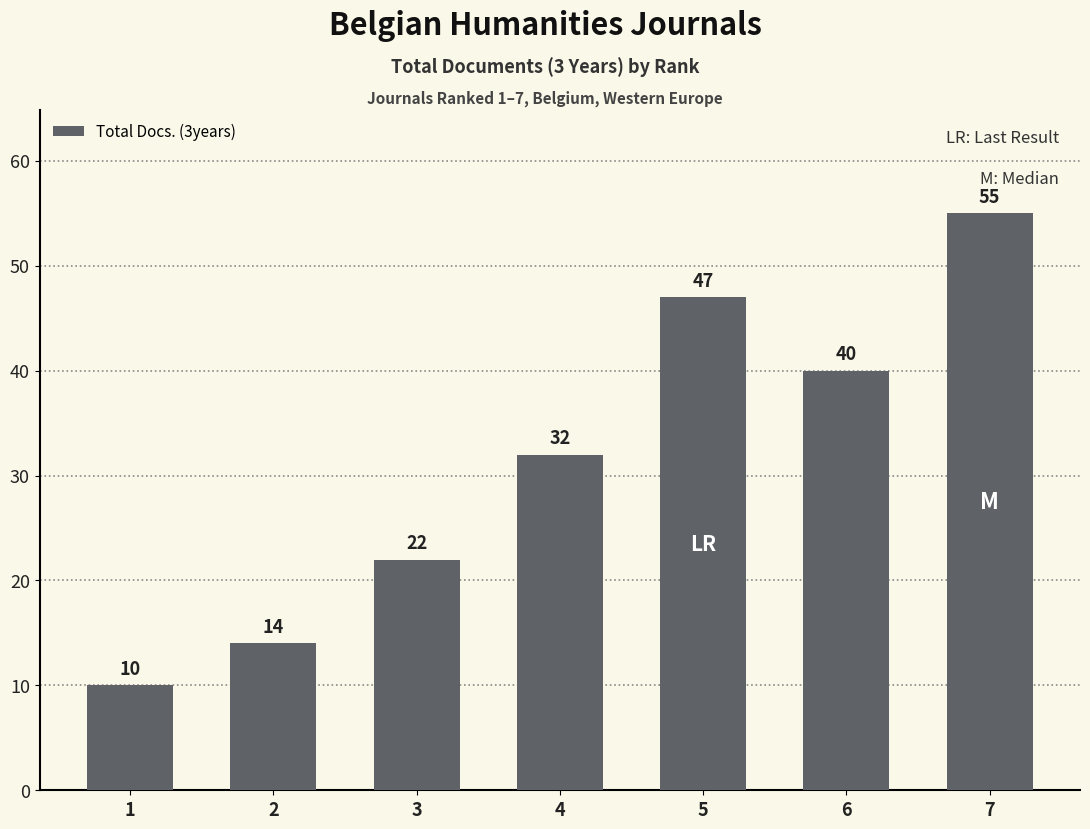

What value does the data have at 1, to the nearest 5?

10